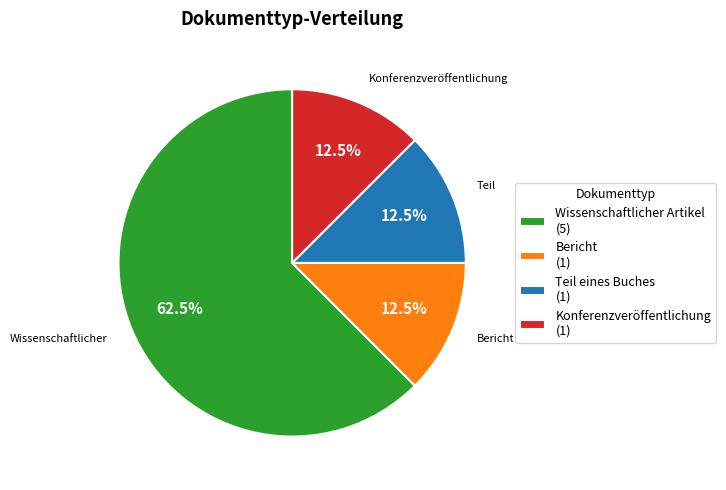

Count the number of slices in the pie.

4